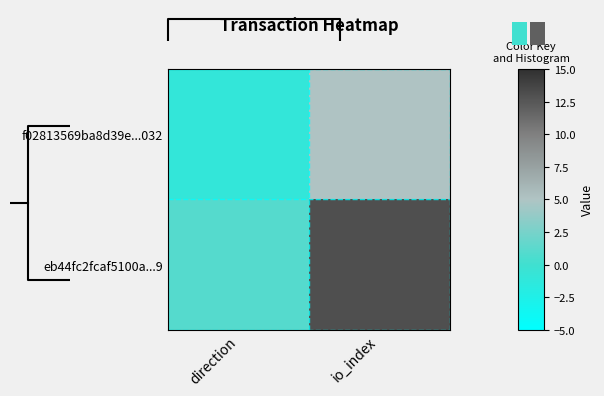

At which label is f02813569ba8d39e...032 closest to 2?

direction